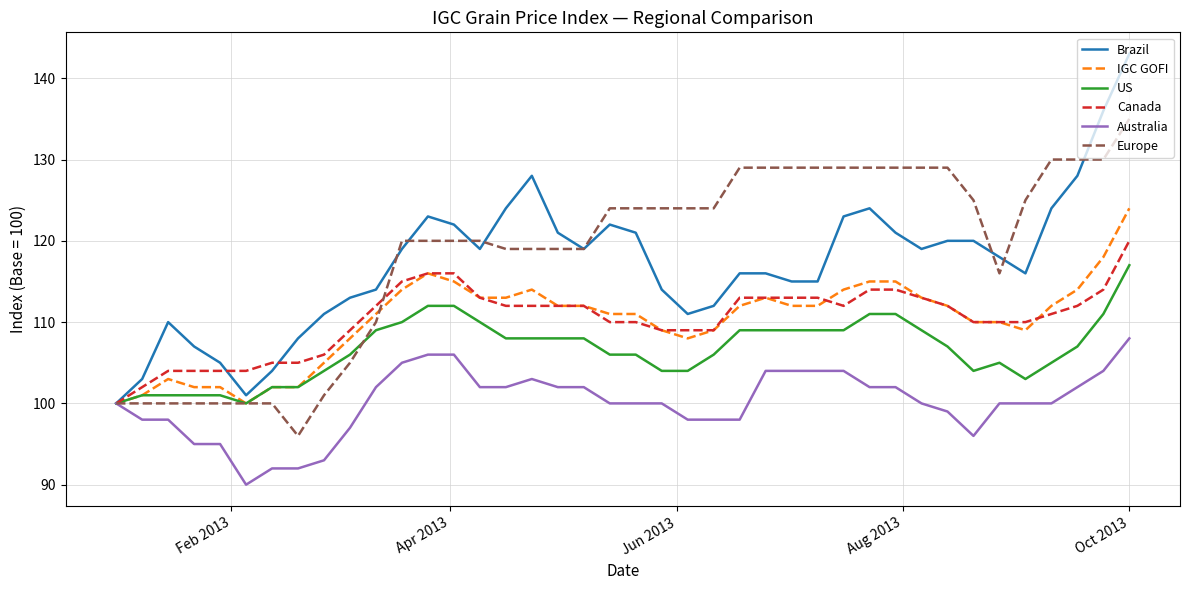

Which series has the largest range (max minus min)?

Brazil